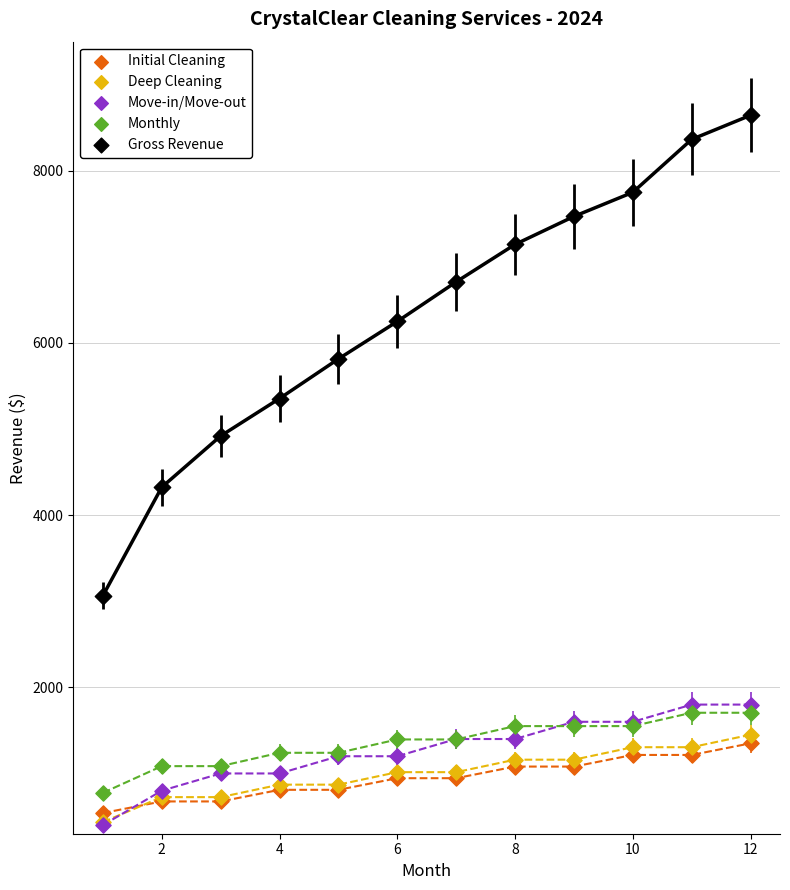

Which series has the largest Y range (max minus min)?

Gross Revenue